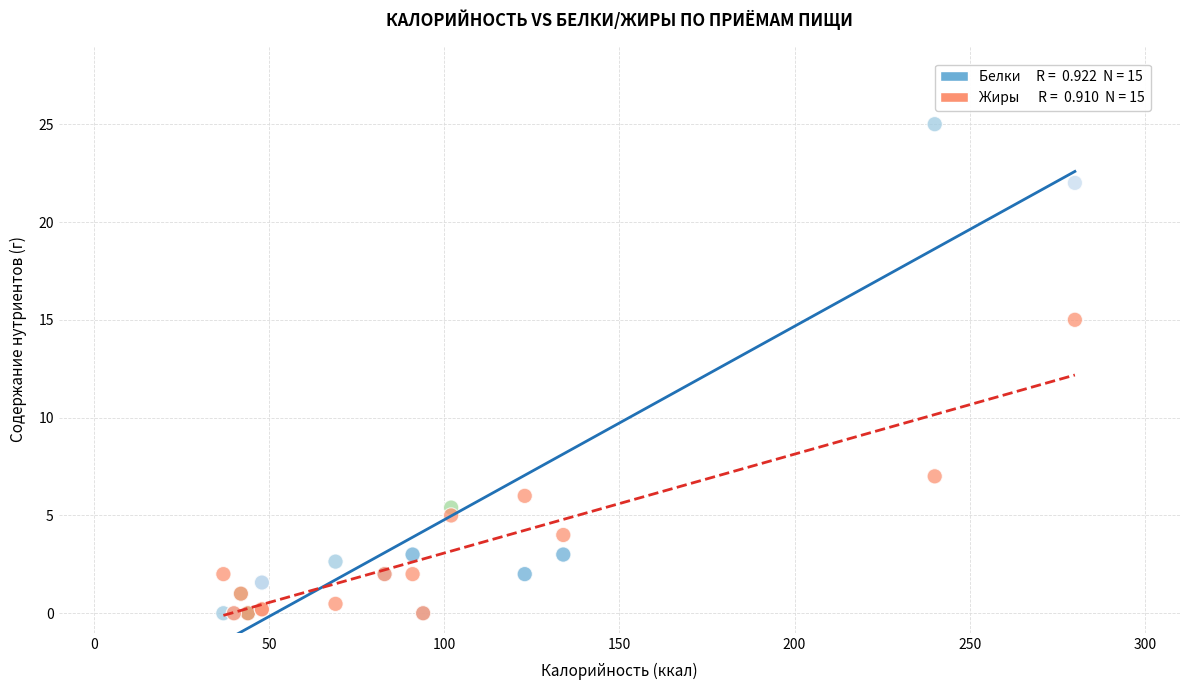

Across all series, what Y value is closest to 12?

15.0